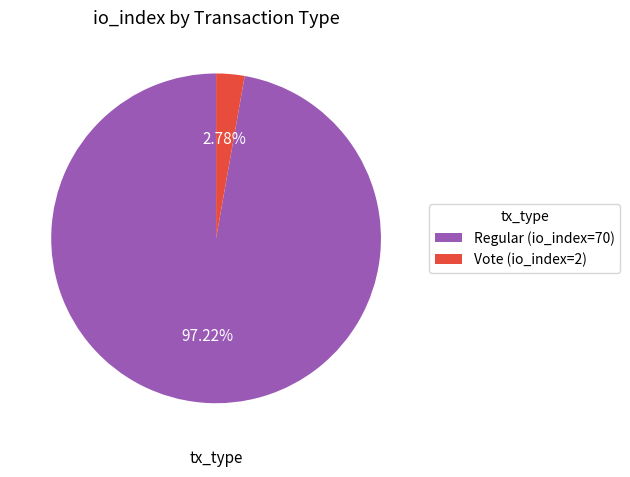

Do Regular (io_index=70) and Vote (io_index=2) together represent more than half of the pie?

Yes